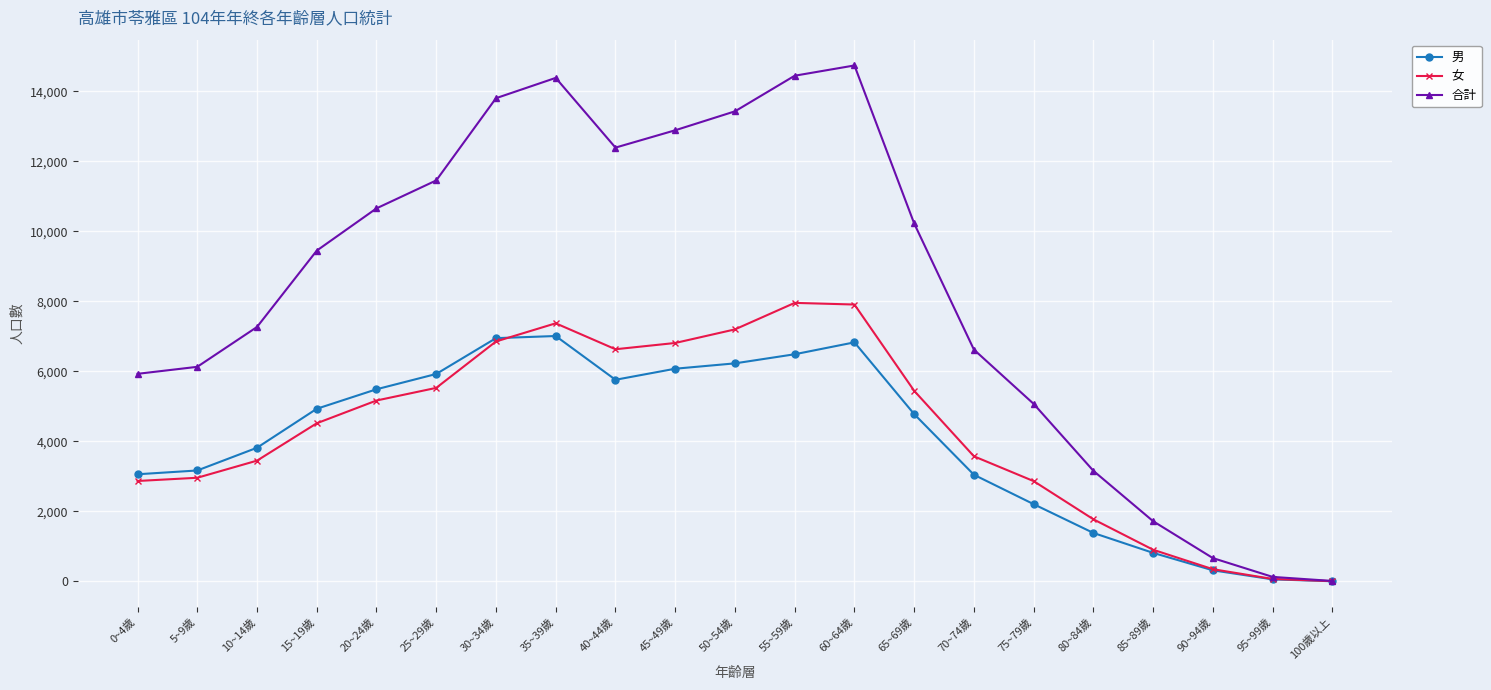

What is the smallest value displayed?

5